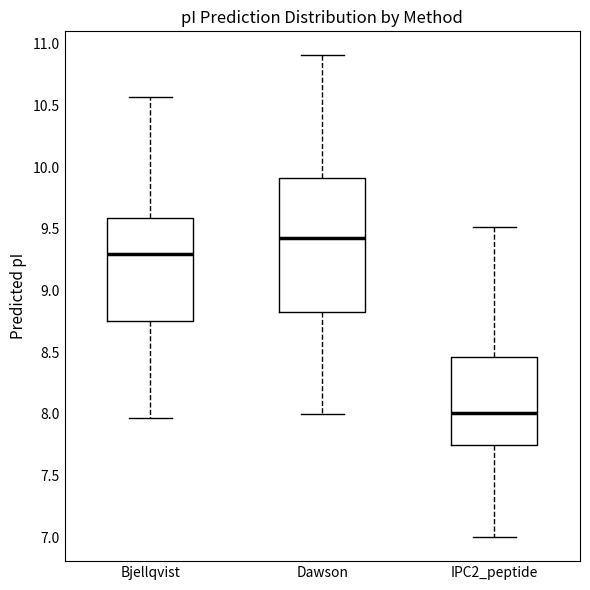

Reading left to right, read every box against the y-axis: the position of its median line, the range the box covers, and the ends of its whiskers. The values are not printed on the chart, so give them approximately, as read against the axis.

Bjellqvist: median 9.30, box 8.75 to 9.60, whiskers 7.95 to 10.55
Dawson: median 9.45, box 8.85 to 9.90, whiskers 8.00 to 10.90
IPC2_peptide: median 8.00, box 7.75 to 8.45, whiskers 7.00 to 9.50